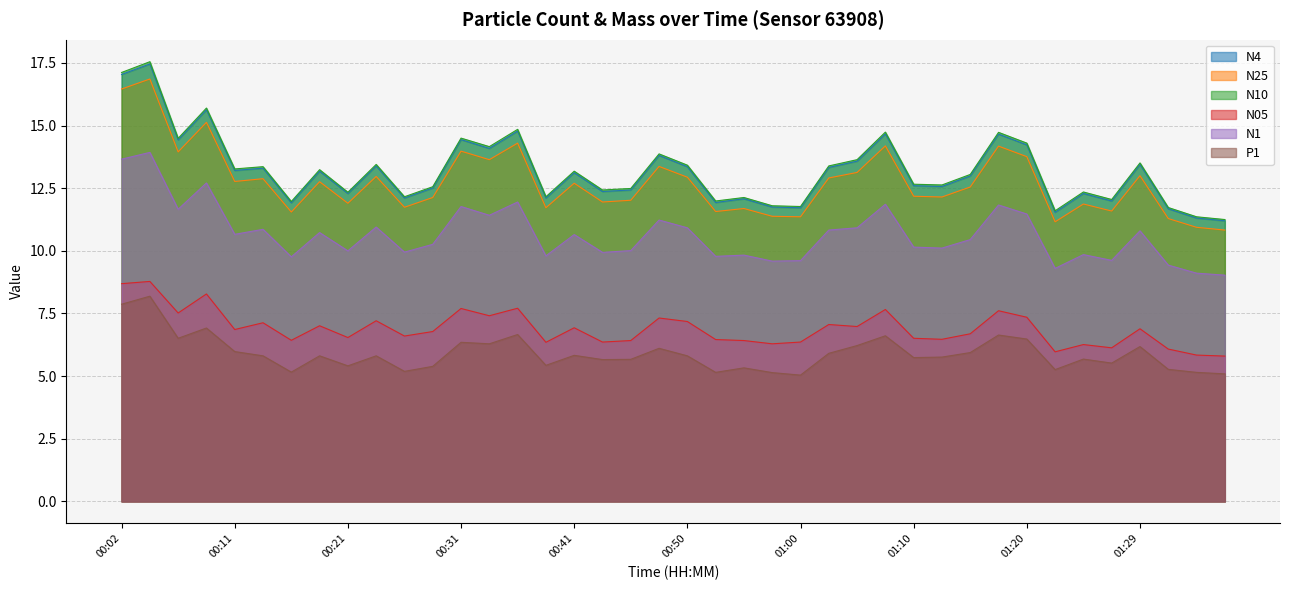

Count the number of data series in this chart.

6